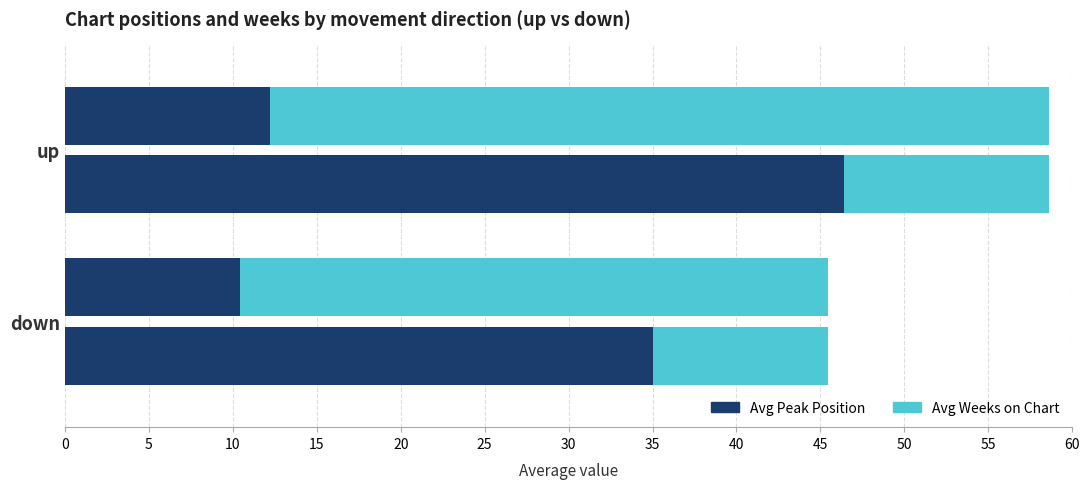

The Avg Weeks on Chart series shows 46.4 at up. True or false?

True